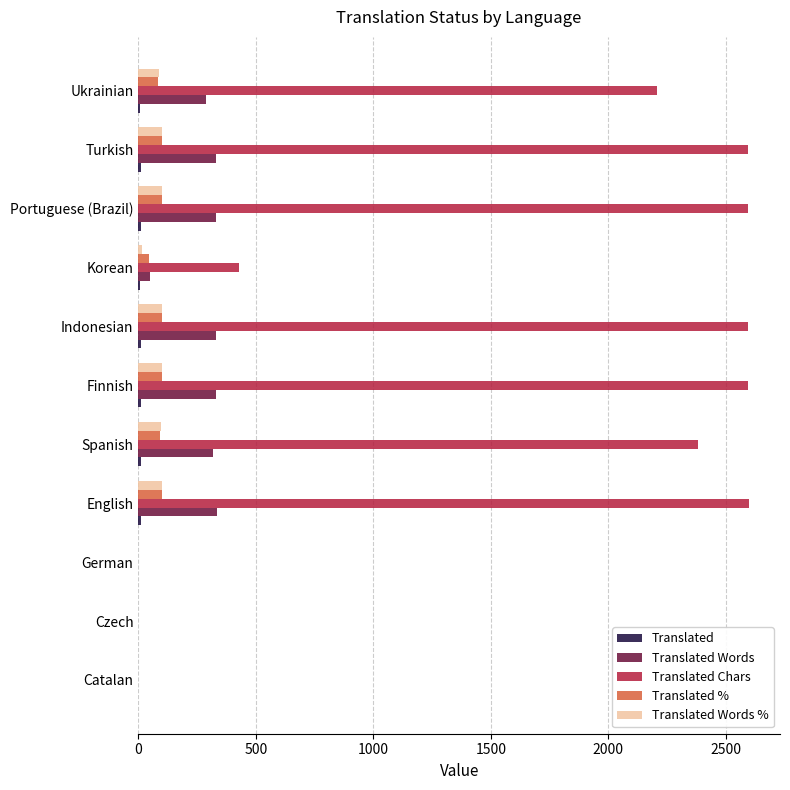

What is the greatest value displayed?

2600.0